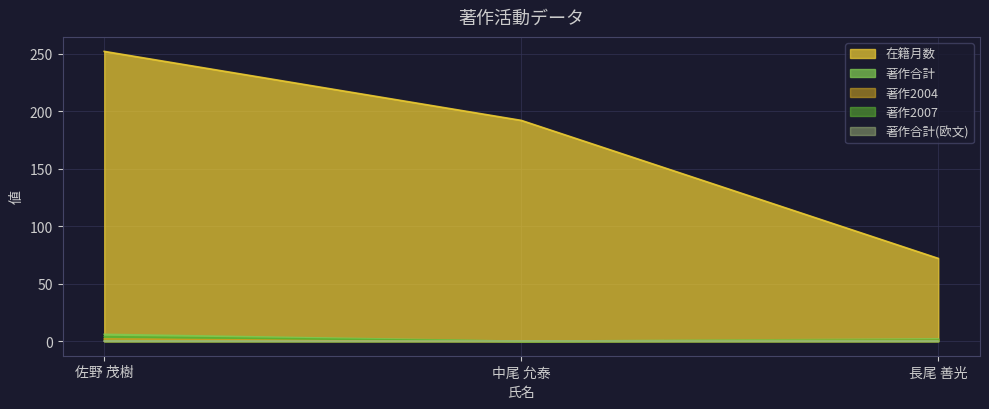

What is the spread (max minus min) of values at 佐野 茂樹?

252